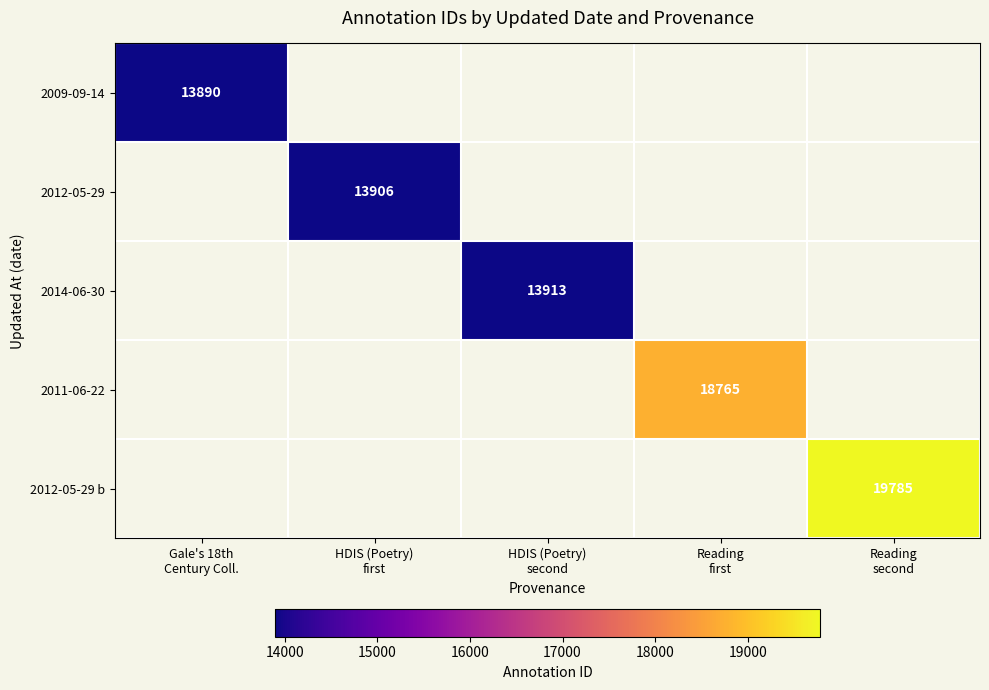

At how many categories does at least one series exceed 17309?

2